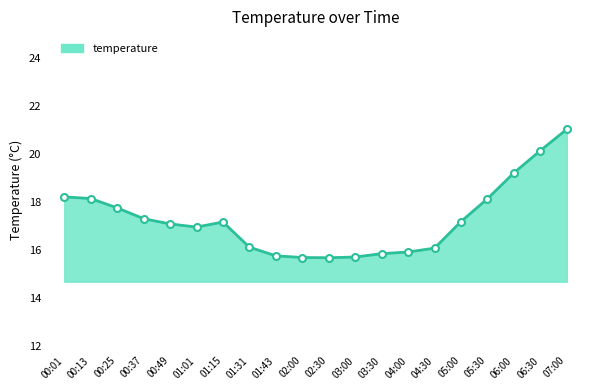

What is the difference between the values at 07:00 and 04:30?

5.0